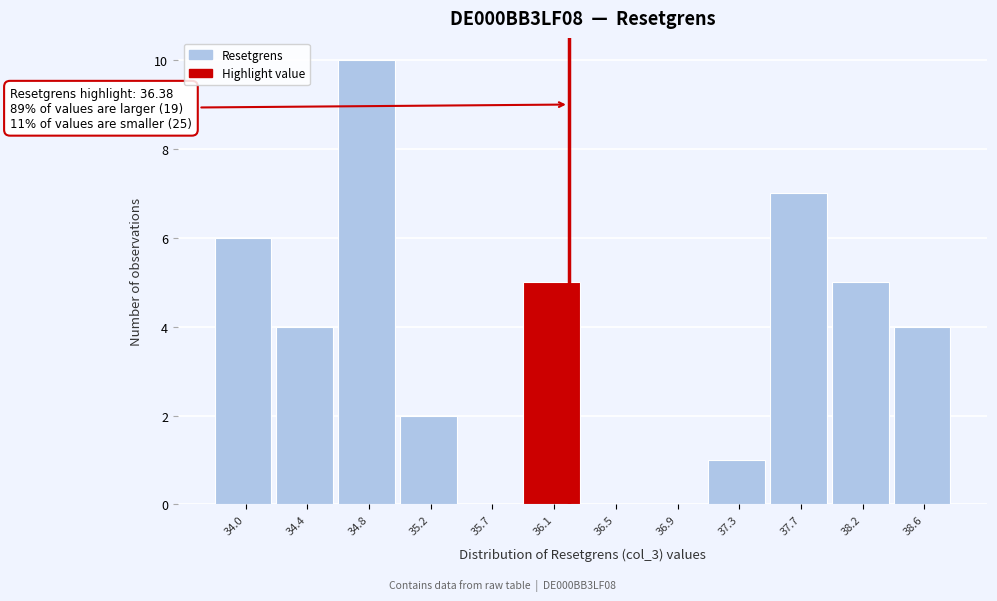

Reading right to left, list all the values displayed in this chart.

38.6=4	38.2=5	37.7=7	37.3=1	36.9=0	36.5=0	36.1=5	35.7=0	35.2=2	34.8=10	34.4=4	34.0=6